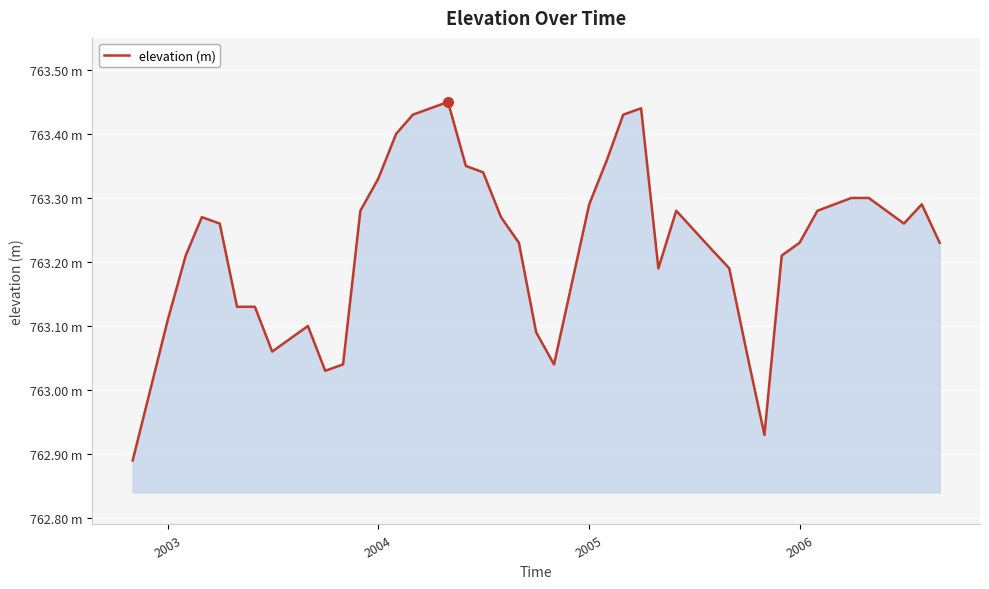

Does the chart display data point markers on the line(s)?

No